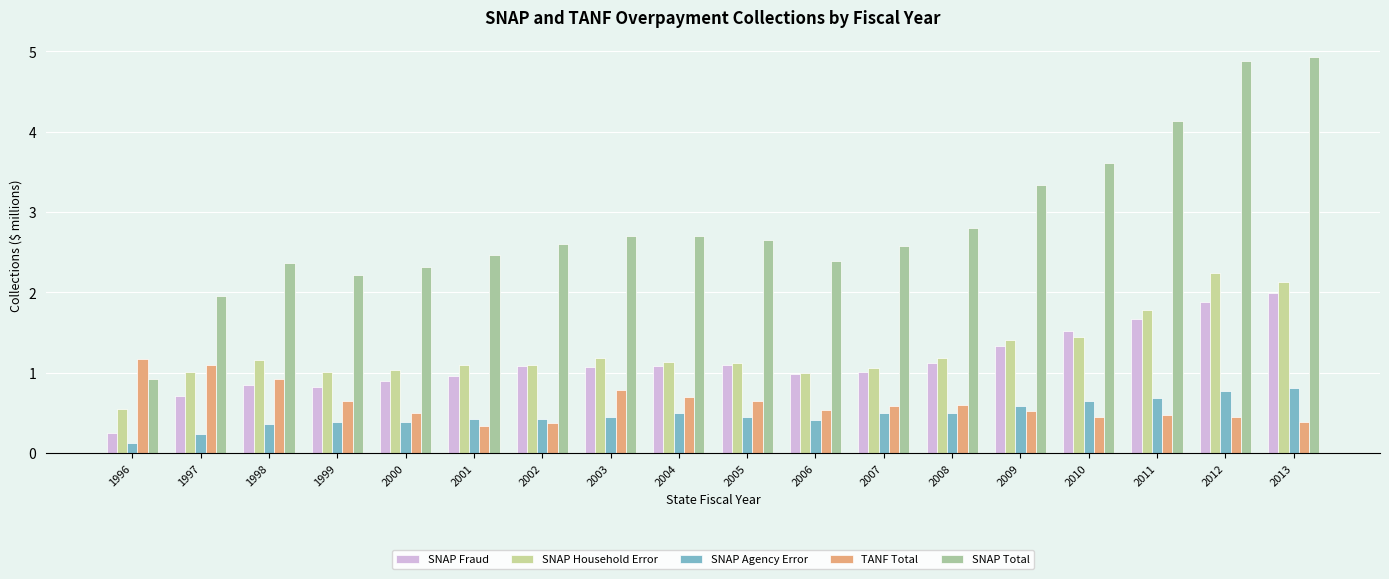

Rank the series at 2004 from highest to lowest value.

SNAP Total, SNAP Household Error, SNAP Fraud, TANF Total, SNAP Agency Error